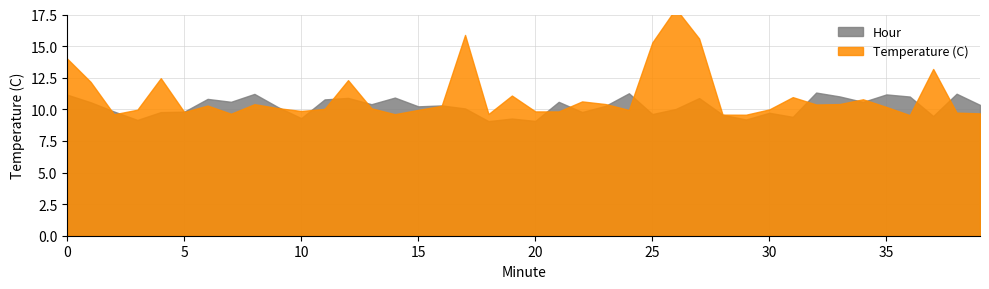

The Temperature (C) series shows 13.7 at 17. True or false?

False